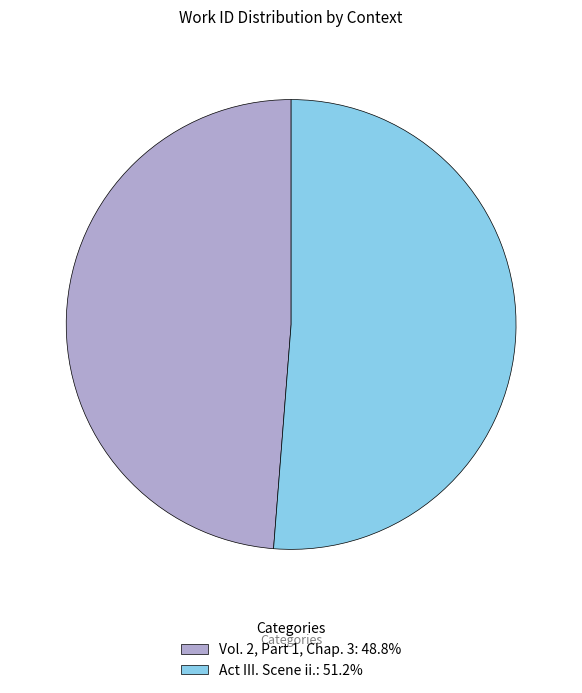

Do Act III. Scene ii.: 51.2% and Vol. 2, Part 1, Chap. 3: 48.8% together represent more than half of the pie?

Yes